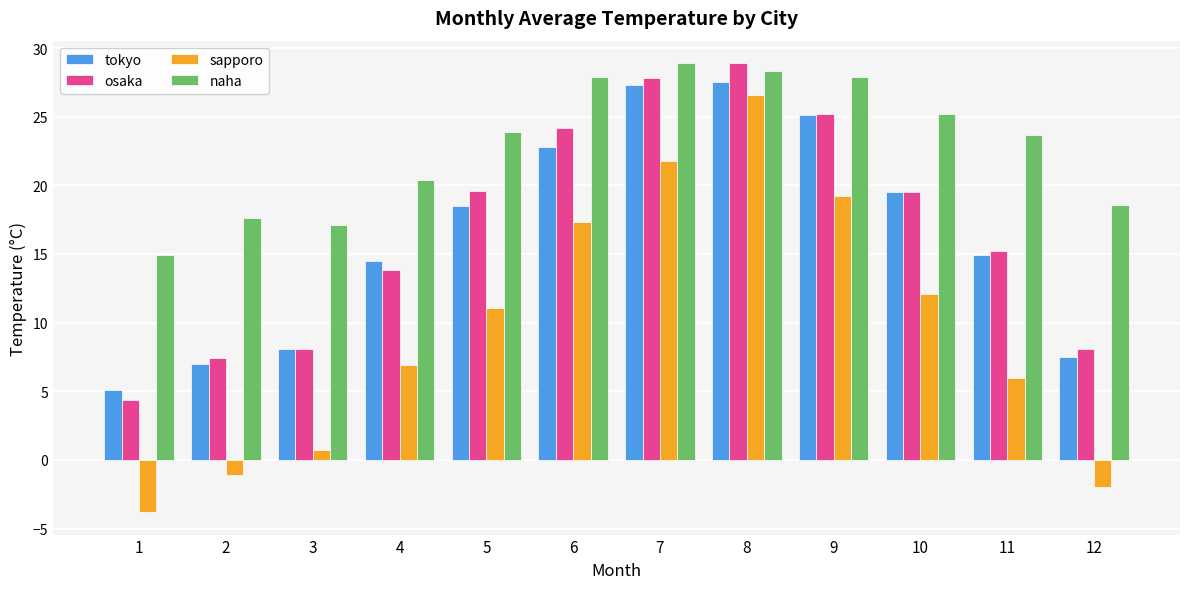

At which label is tokyo closest to 16?

11